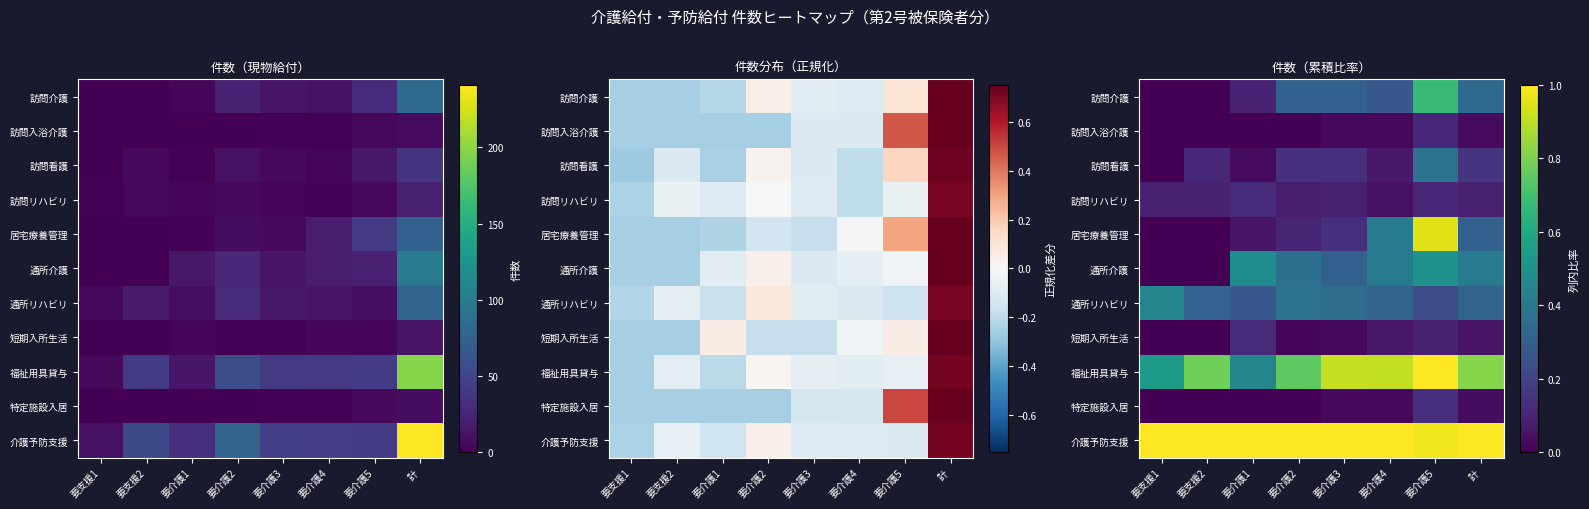

What is the difference between the 訪問介護 values at 要介護4 and 要介護5?

0.4